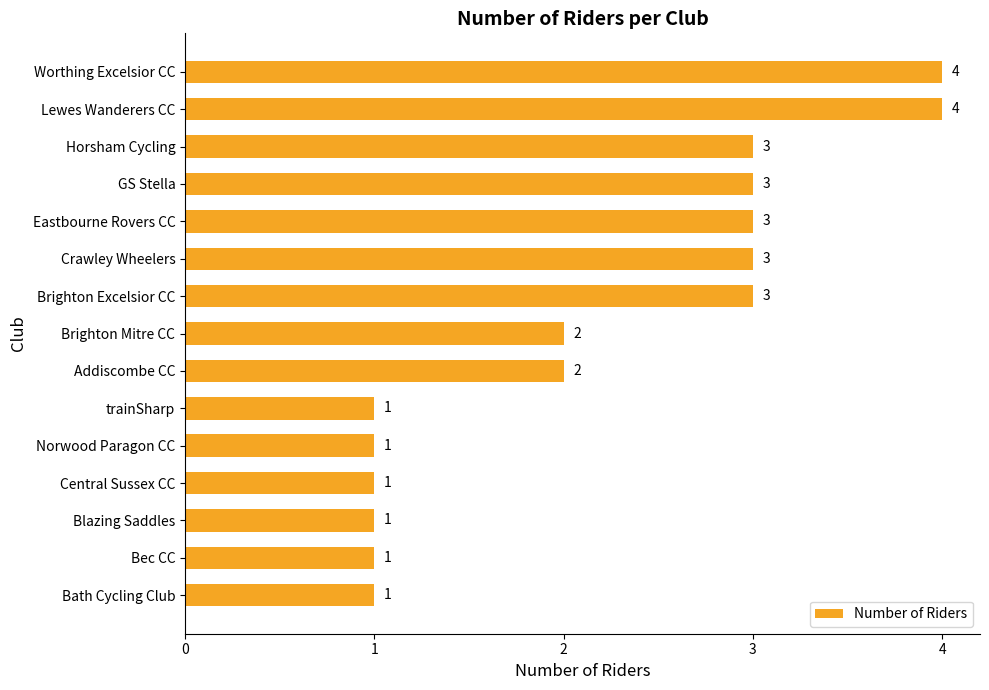

Count the values in the range 1 to 3.

13